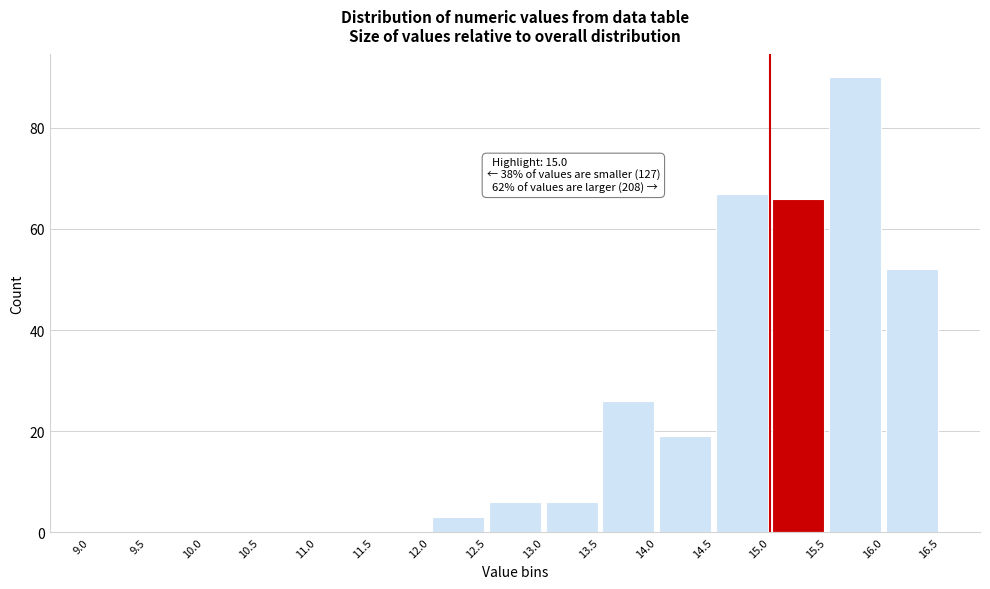

Which range on the x-axis has the tallest bar?

15.5 to 16.0